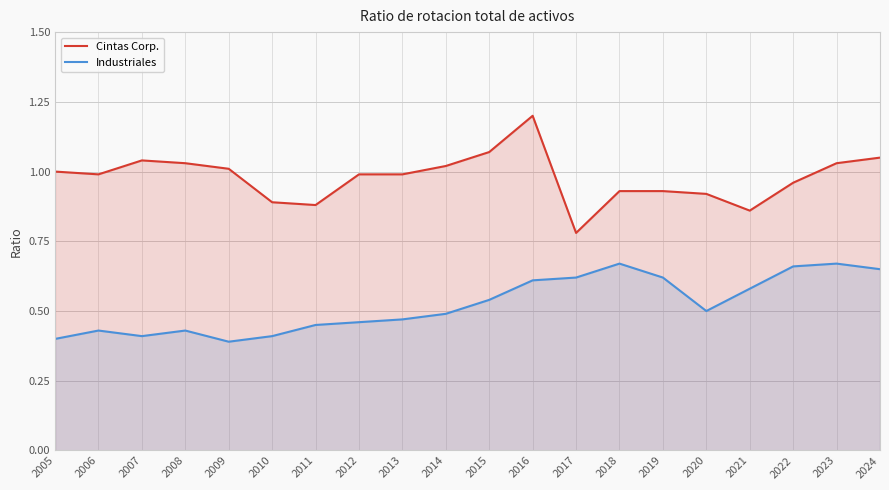

Which has a higher value, 2007 or 2016?

2016